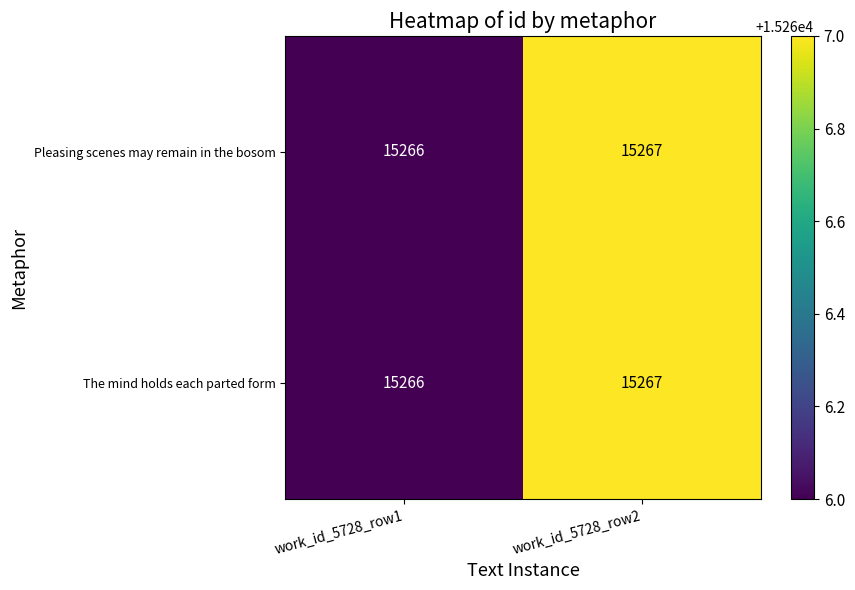

Reading left to right, transcribe all the data shown in this chart.

Pleasing scenes may remain in the bosom: 15266	15267
The mind holds each parted form: 15266	15267